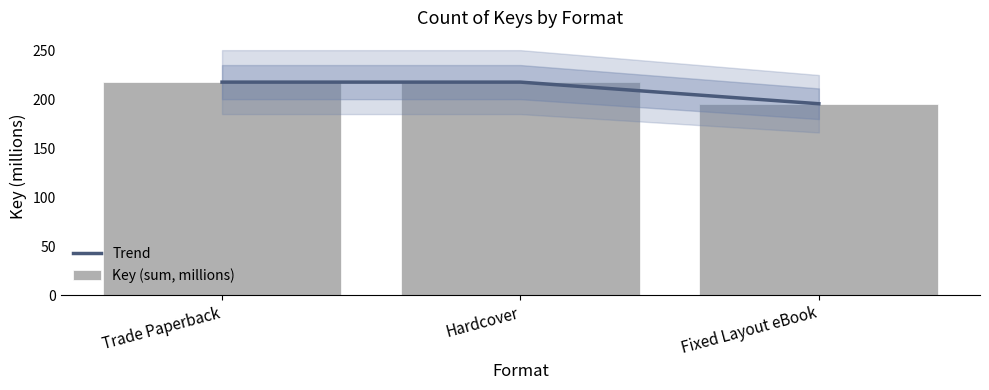

What position from the right is Hardcover?

2